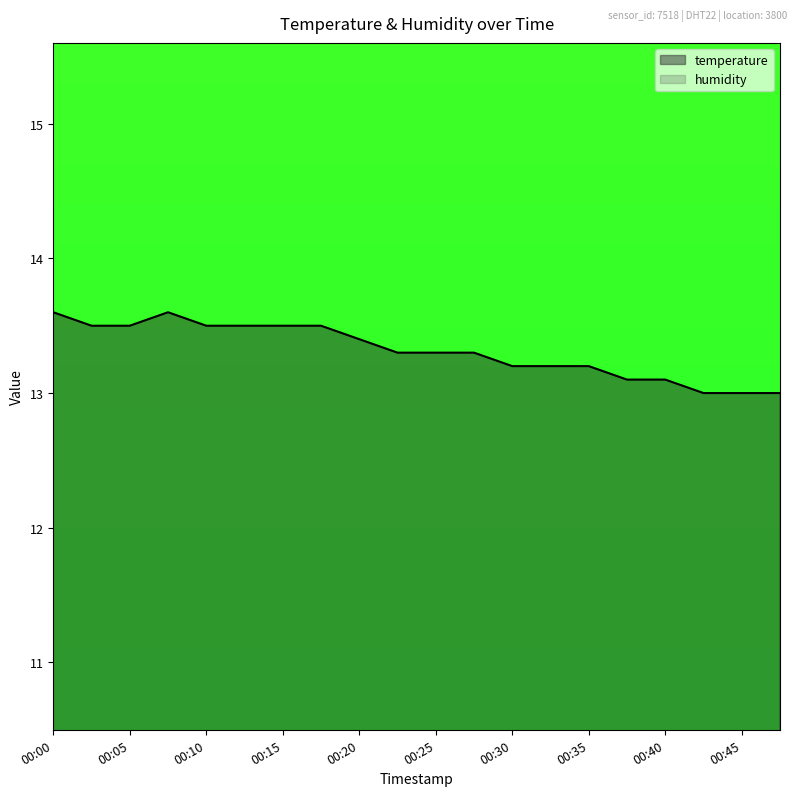

What is the value of the 20th point from the left?

13.0